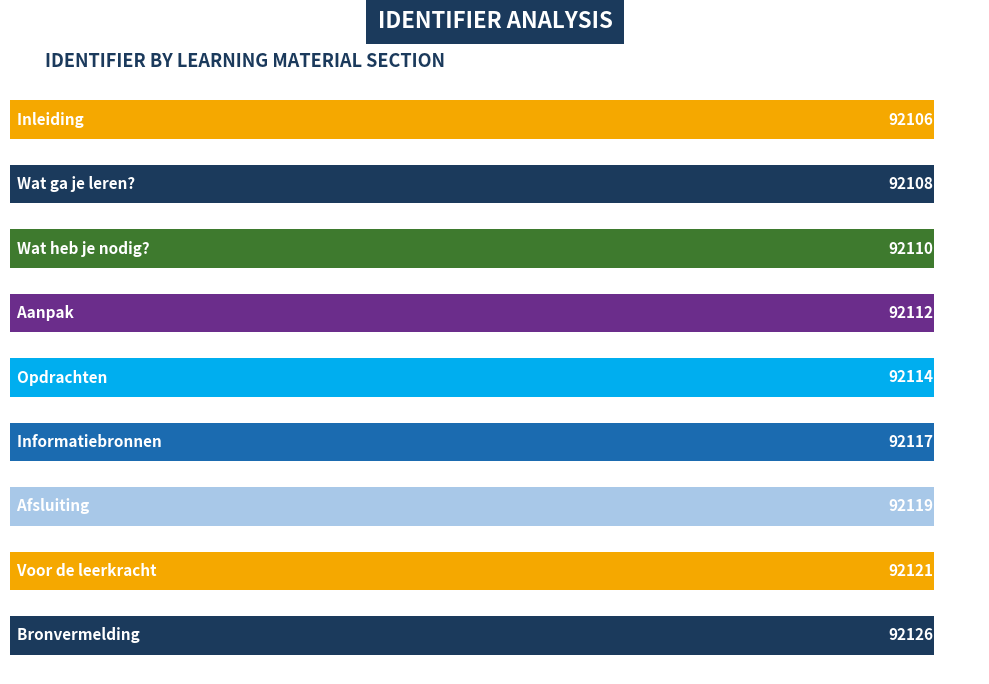

How many bars are there in total?

9